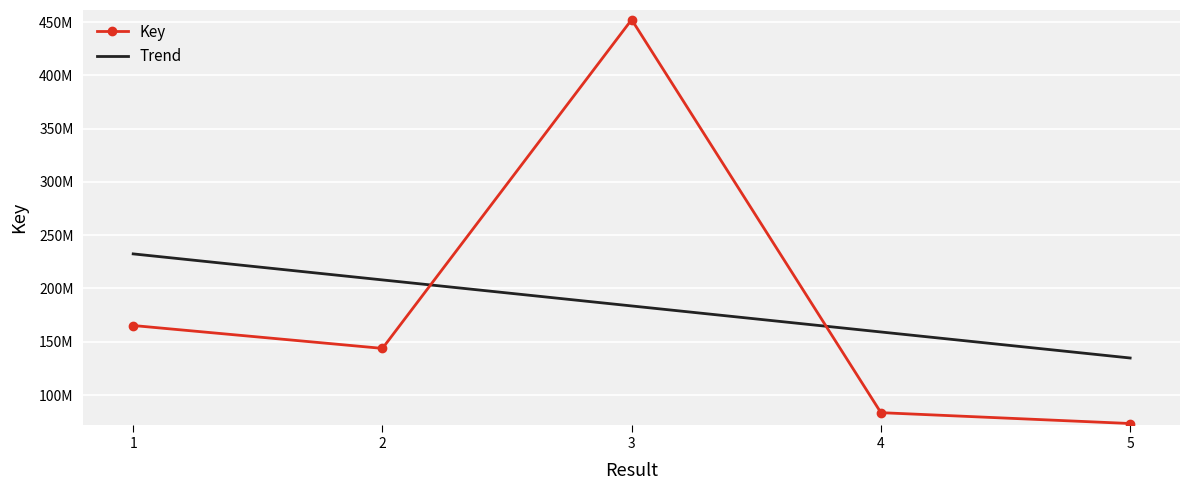

At which label is Trend closest to 183580768?

3